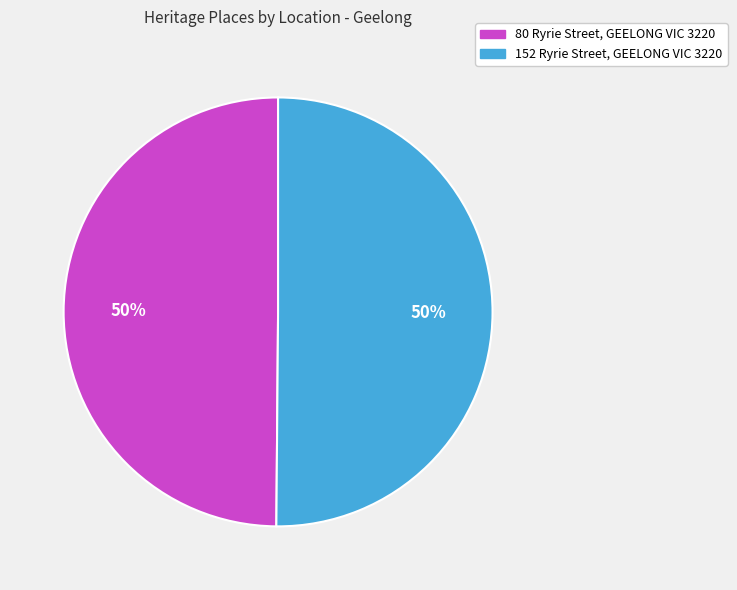

To the nearest percent, what is the average slice percentage?

50%